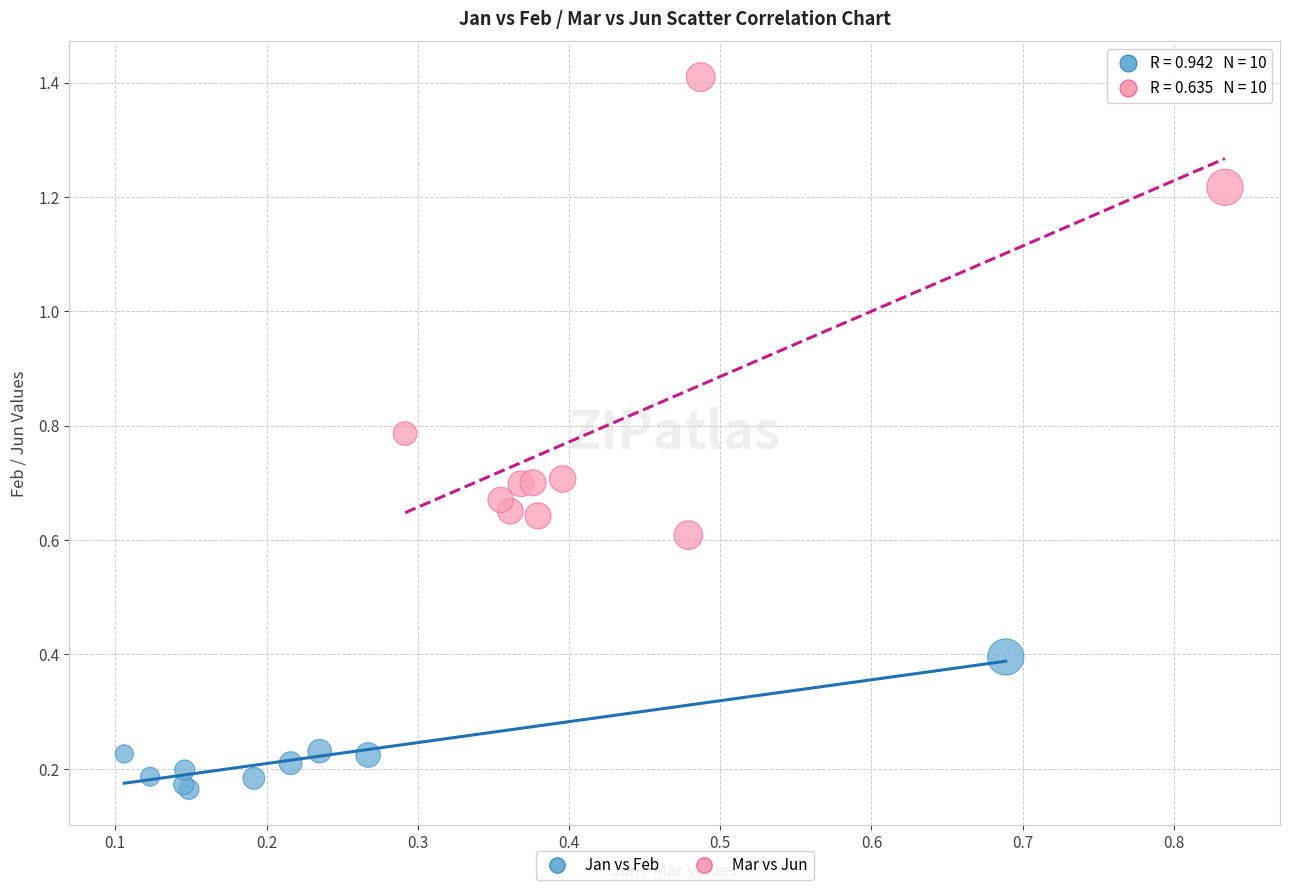

Which series has the largest Y range (max minus min)?

Mar vs Jun